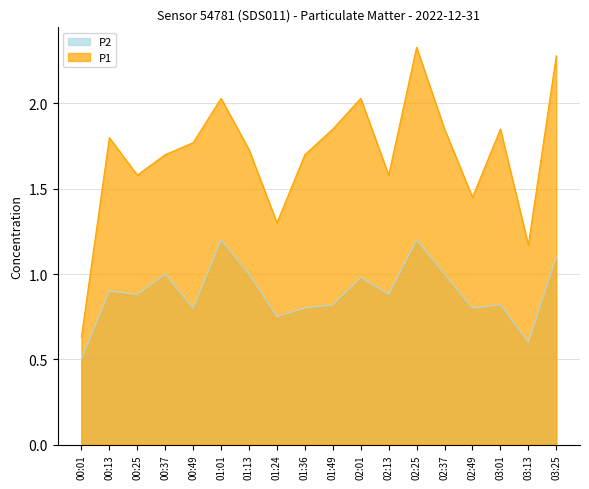

What position from the right is 03:25?

1